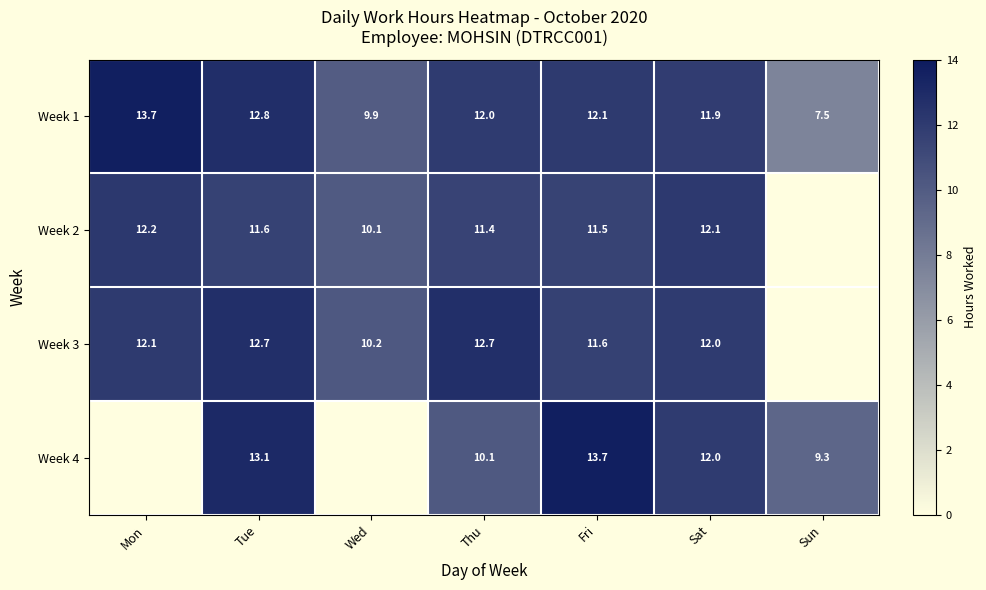

Rank the categories by Week 1 value from lowest to highest.

Sun, Wed, Sat, Thu, Fri, Tue, Mon